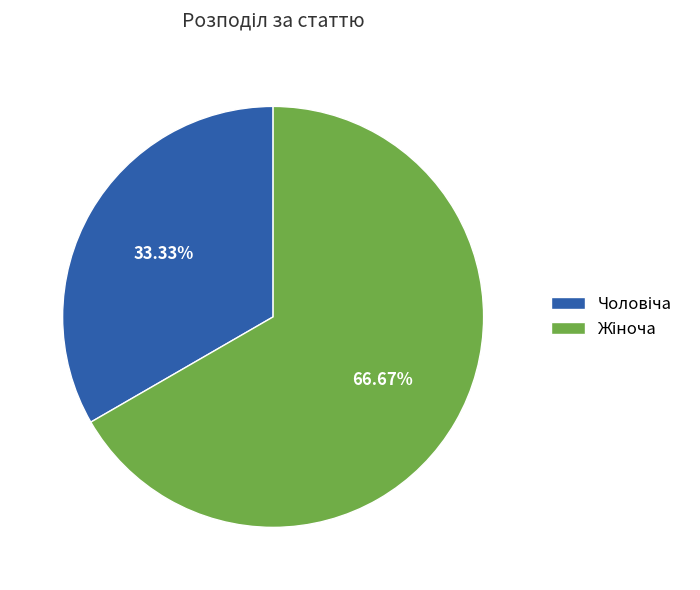

Does any single category account for the majority?

Yes